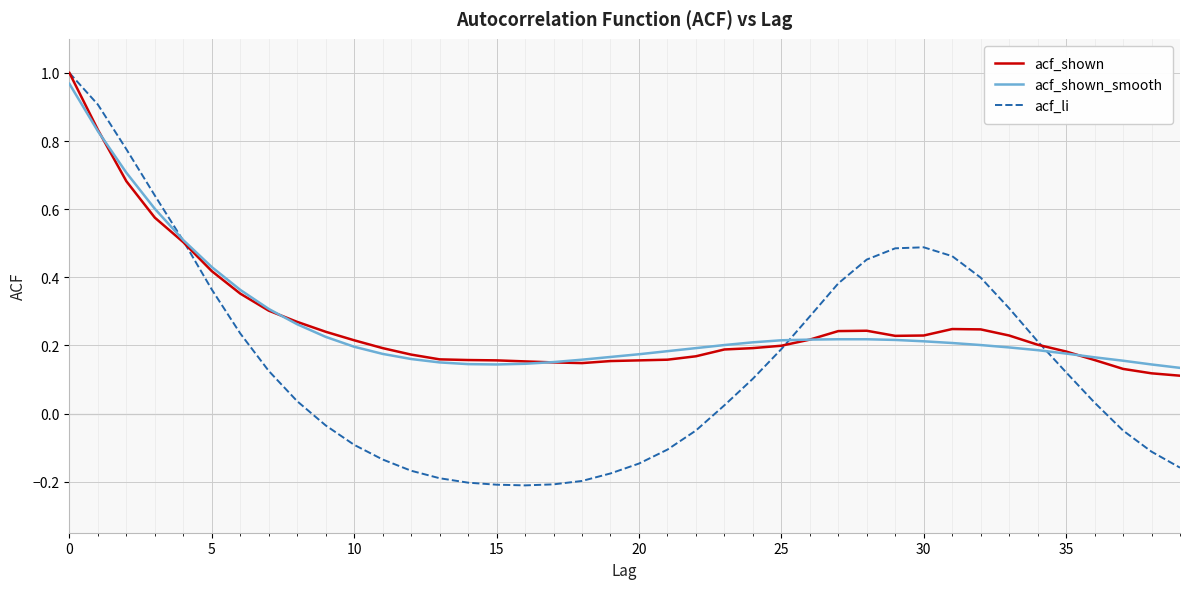

Which series has the largest range (max minus min)?

acf_li